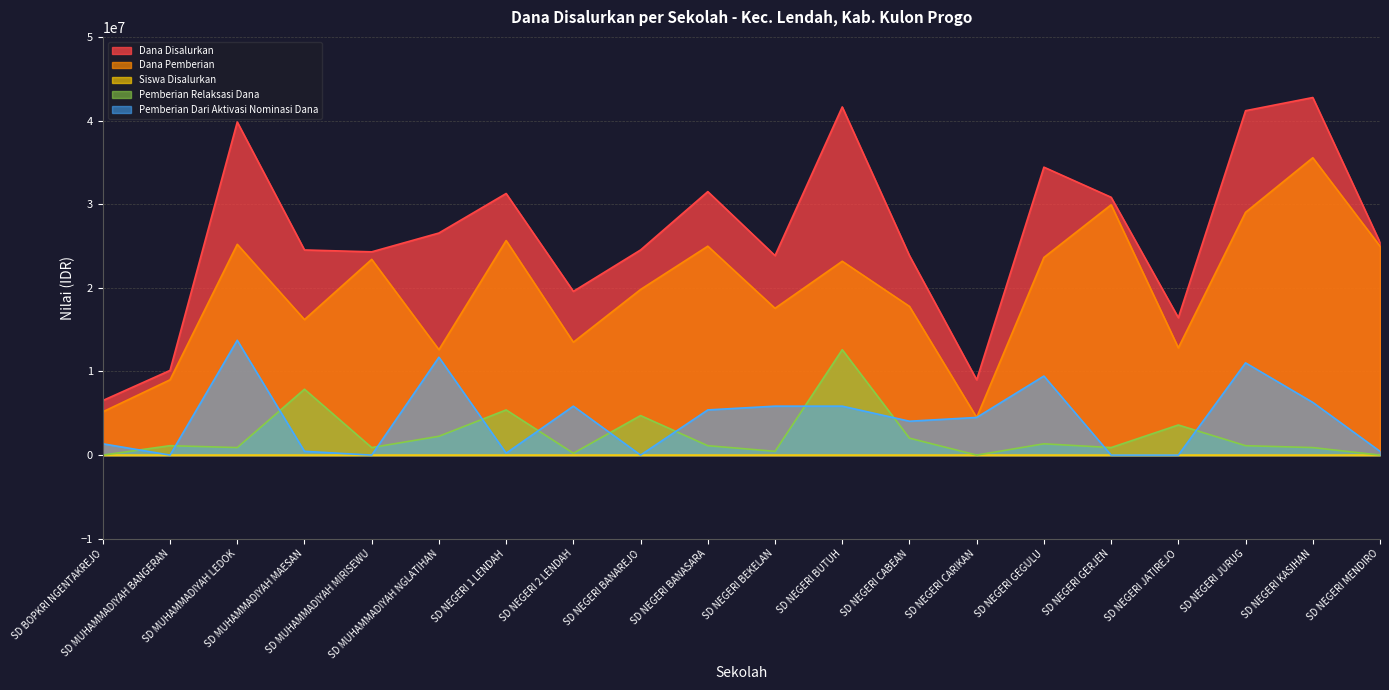

Reading left to right, list all the values displayed in this chart.

Dana Disalurkan: 6525000	10125000	39825000	24525000	24300000	26550000	31275000	19575000	24525000	31500000	23850000	41625000	23850000	9000000	34425000	30825000	16425000	41175000	42750000	25425000
Dana Pemberian: 5175000	9000000	25200000	16200000	23400000	12600000	25650000	13500000	19800000	24975000	17550000	23175000	17775000	4500000	23625000	29925000	12825000	29025000	35550000	24975000
Siswa Disalurkan: 16	27	95	62	62	62	81	48	61	81	60	100	59	22	88	76	43	105	107	66
Pemberian Relaksasi Dana: 0	1125000	900000	7875000	900000	2250000	5400000	225000	4725000	1125000	450000	12600000	2025000	0	1350000	900000	3600000	1125000	900000	0
Pemberian Dari Aktivasi Nominasi Dana: 1350000	0	13725000	450000	0	11700000	225000	5850000	0	5400000	5850000	5850000	4050000	4500000	9450000	0	0	11025000	6300000	450000